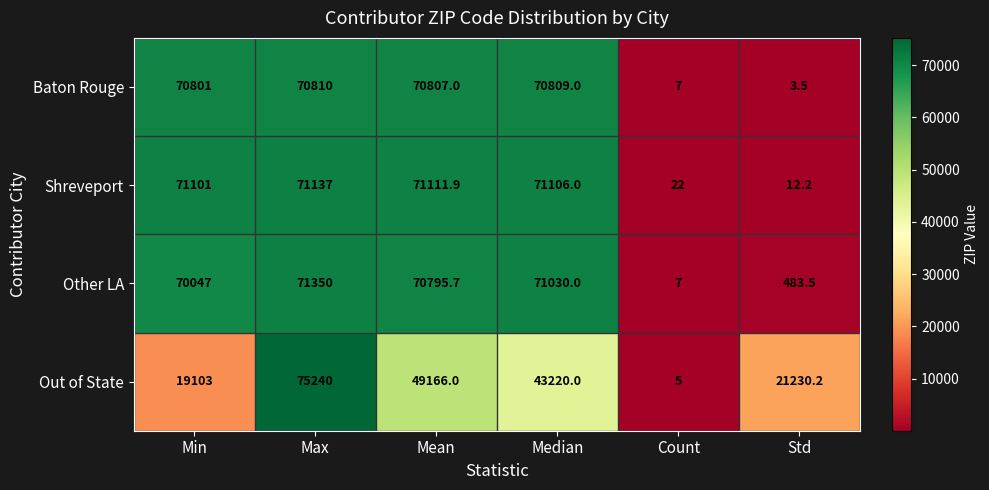

Which label corresponds to the smallest value in the chart?

Std